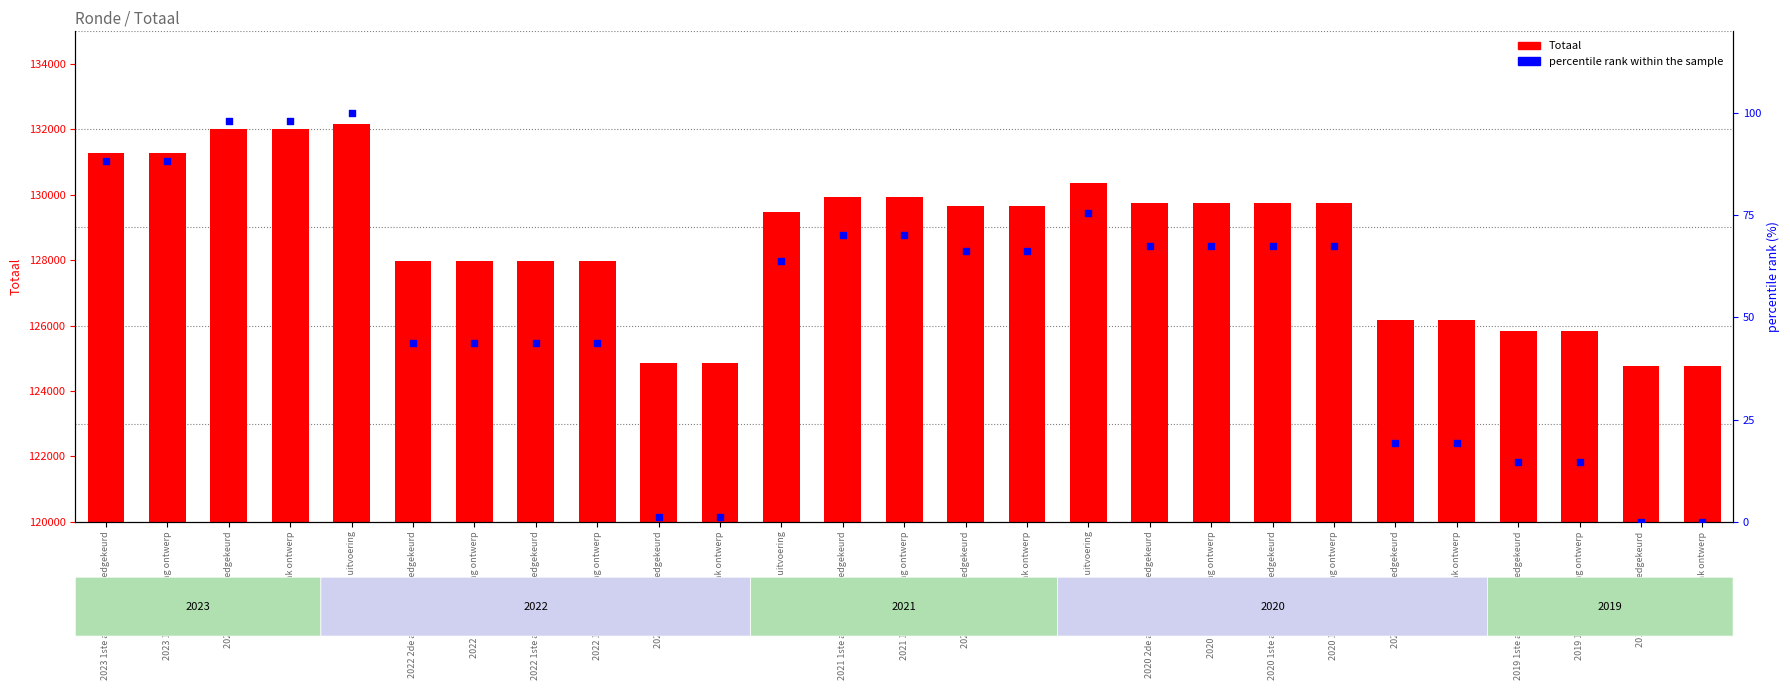

Which series reaches the maximum Y coordinate?

Totaal